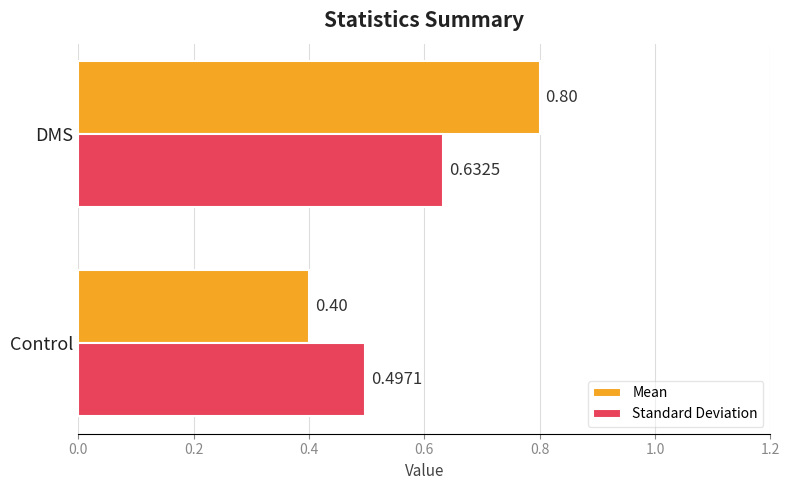

What is the sum of all Standard Deviation values?

1.1